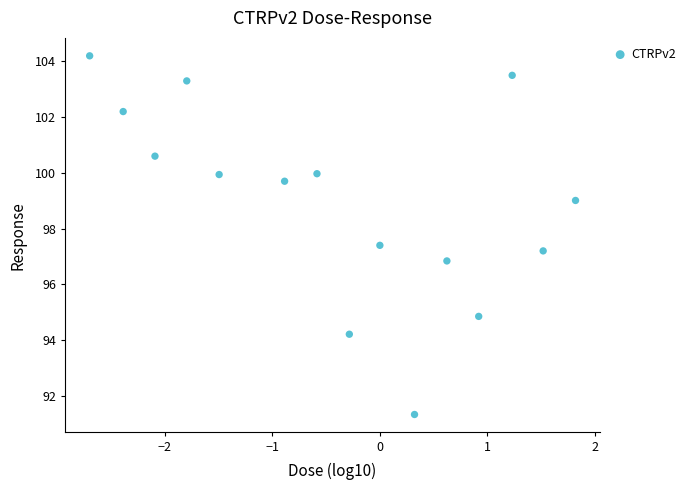

What is the range of Y values (max minus min)?

12.9